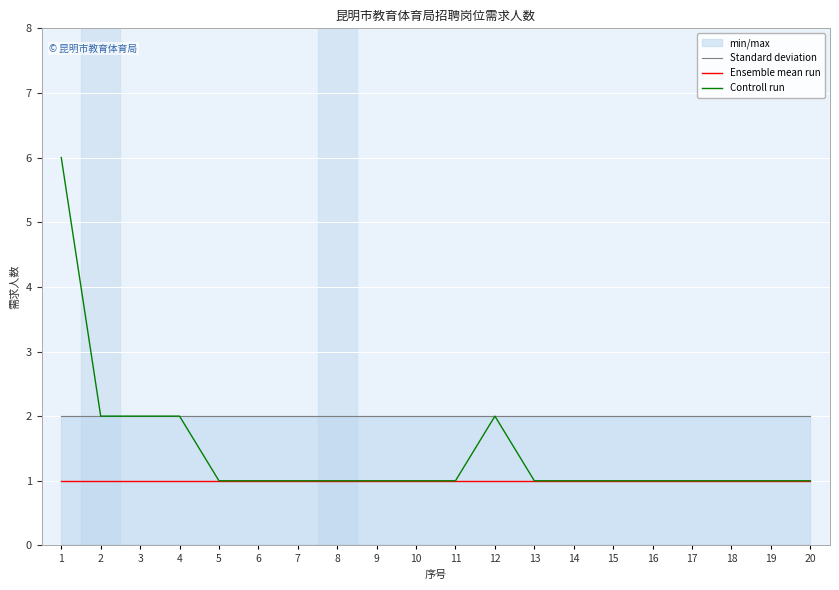

What is the maximum value for Ensemble mean run?

1